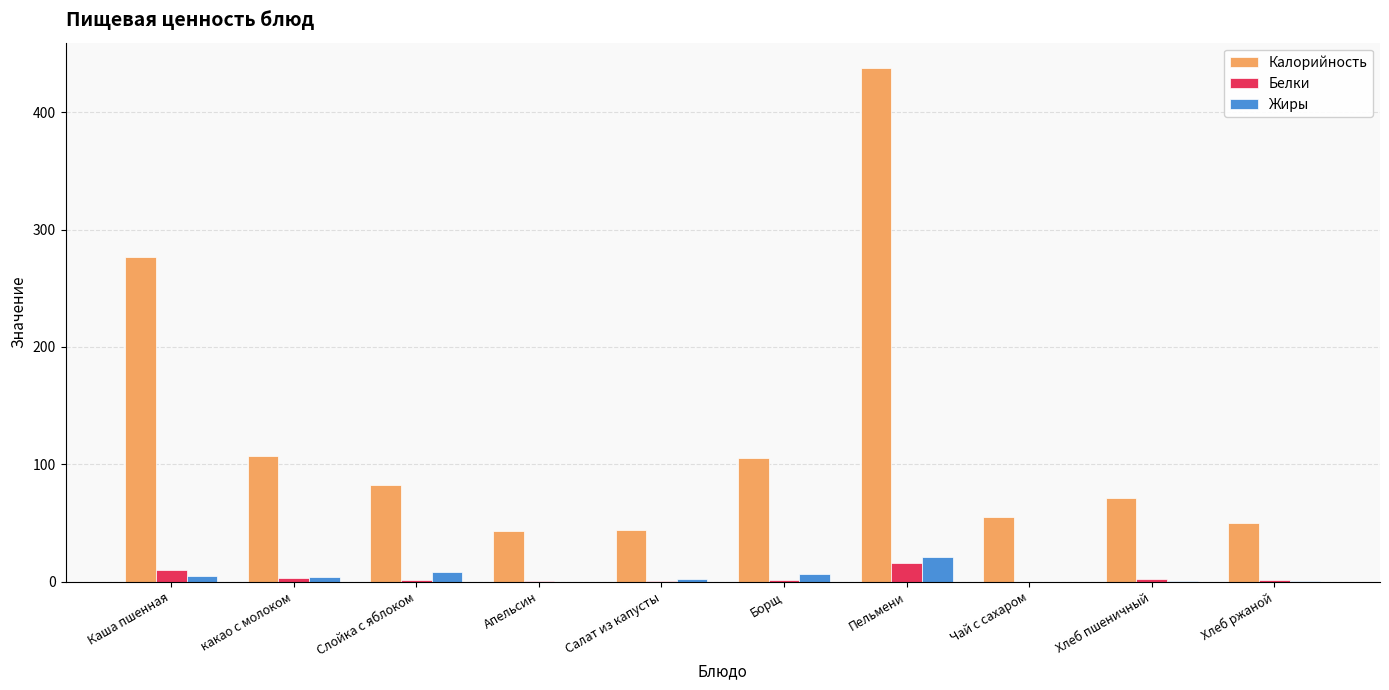

Which series changed the most between Каша пшенная and какао с молоком?

Калорийность